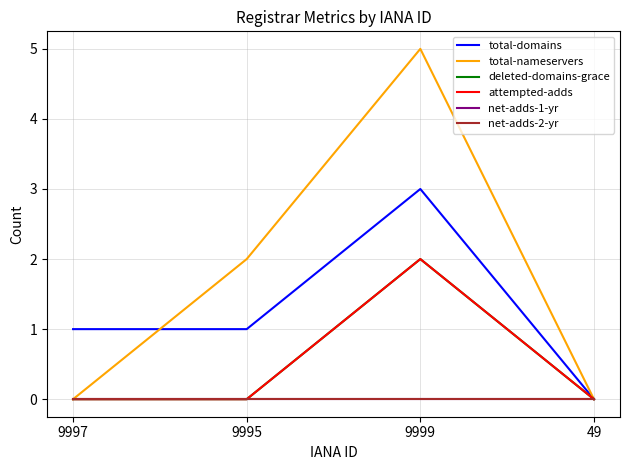

Which series has the largest range (max minus min)?

total-nameservers